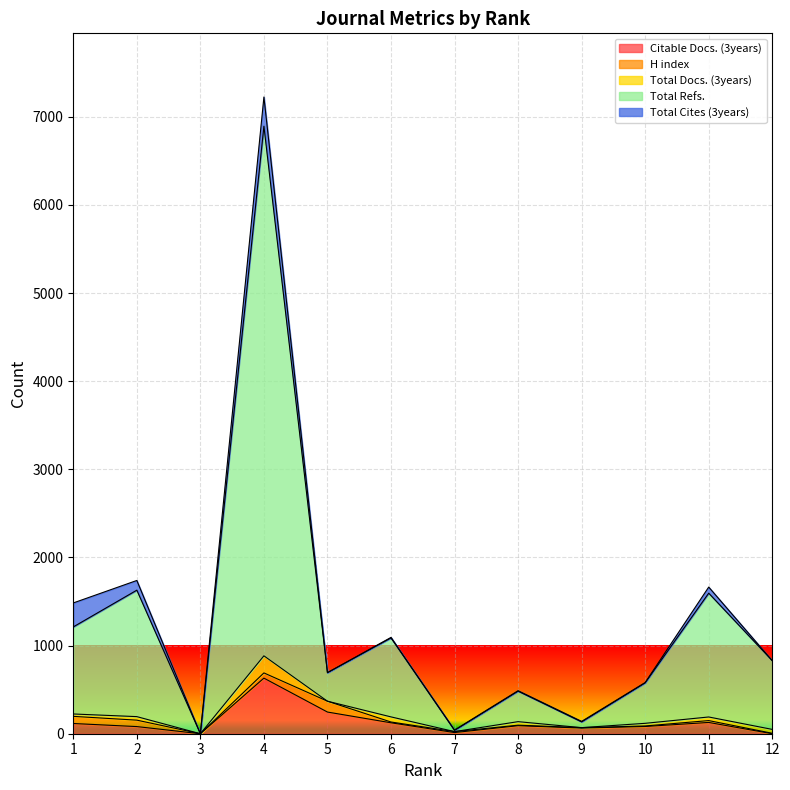

What is the spread (max minus min) of values at 1?

961